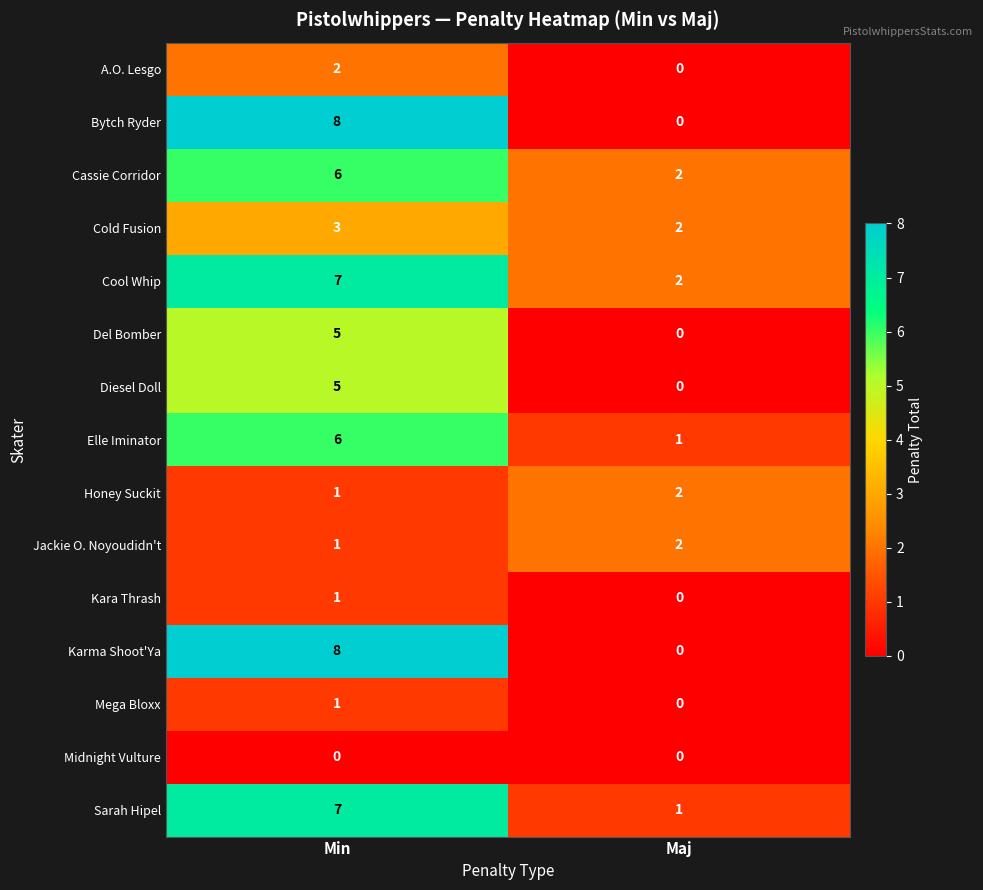

At which category is the sum across all series the highest?

Min